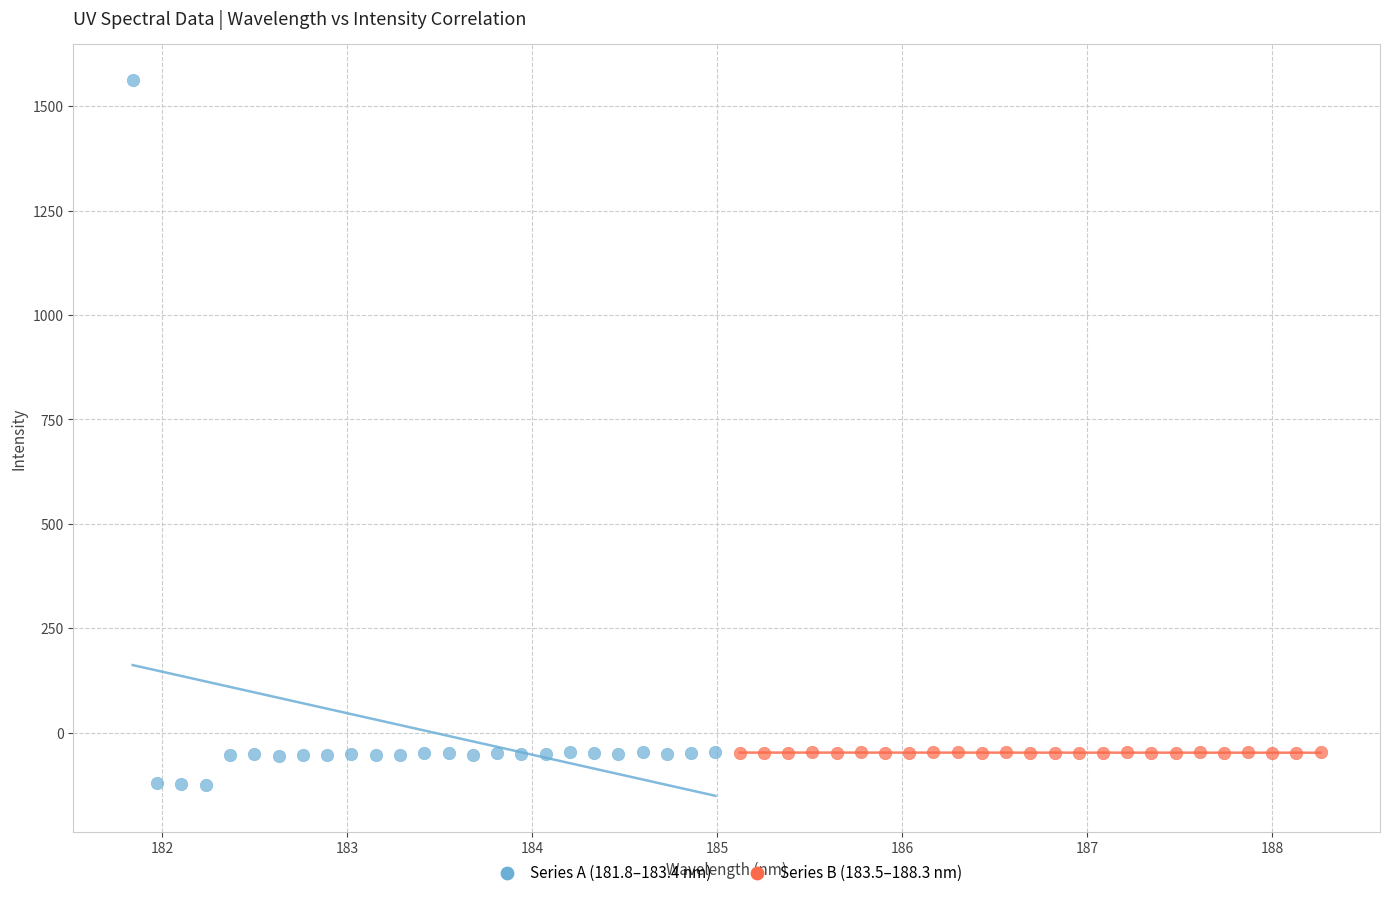

Which series has the largest Y range (max minus min)?

Series A (181.8–183.4 nm)